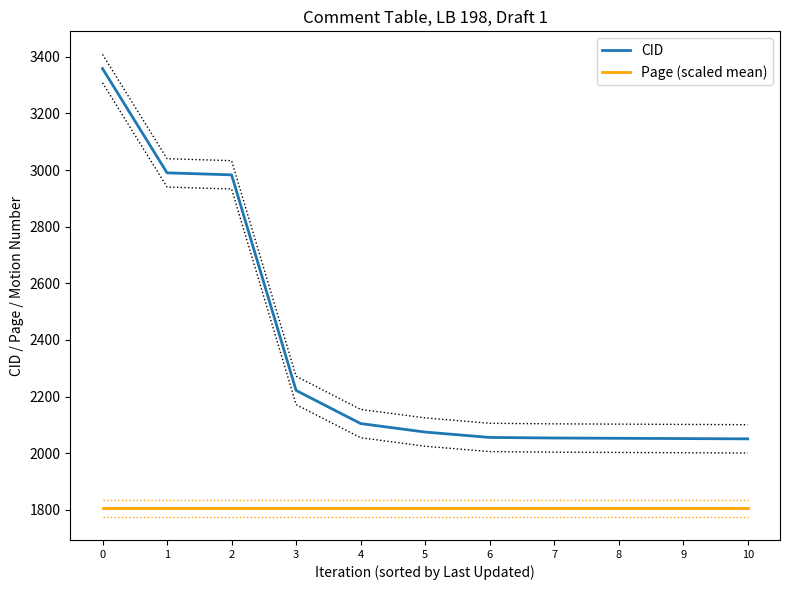

At 10, list the series in order from largest to smallest.

CID, Page (scaled mean)